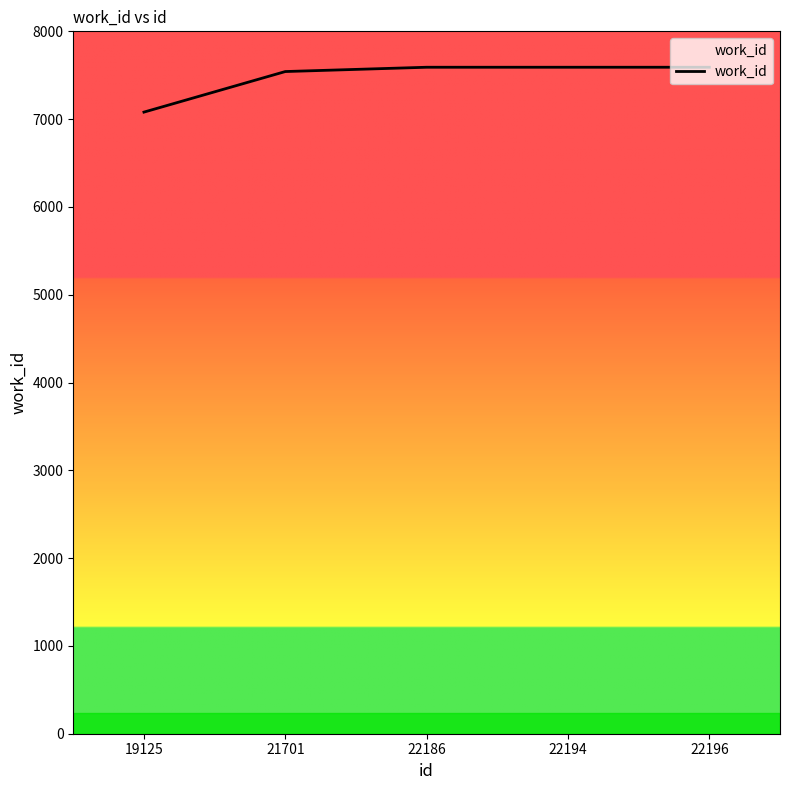

Which has a higher value, 19125 or 22194?

22194